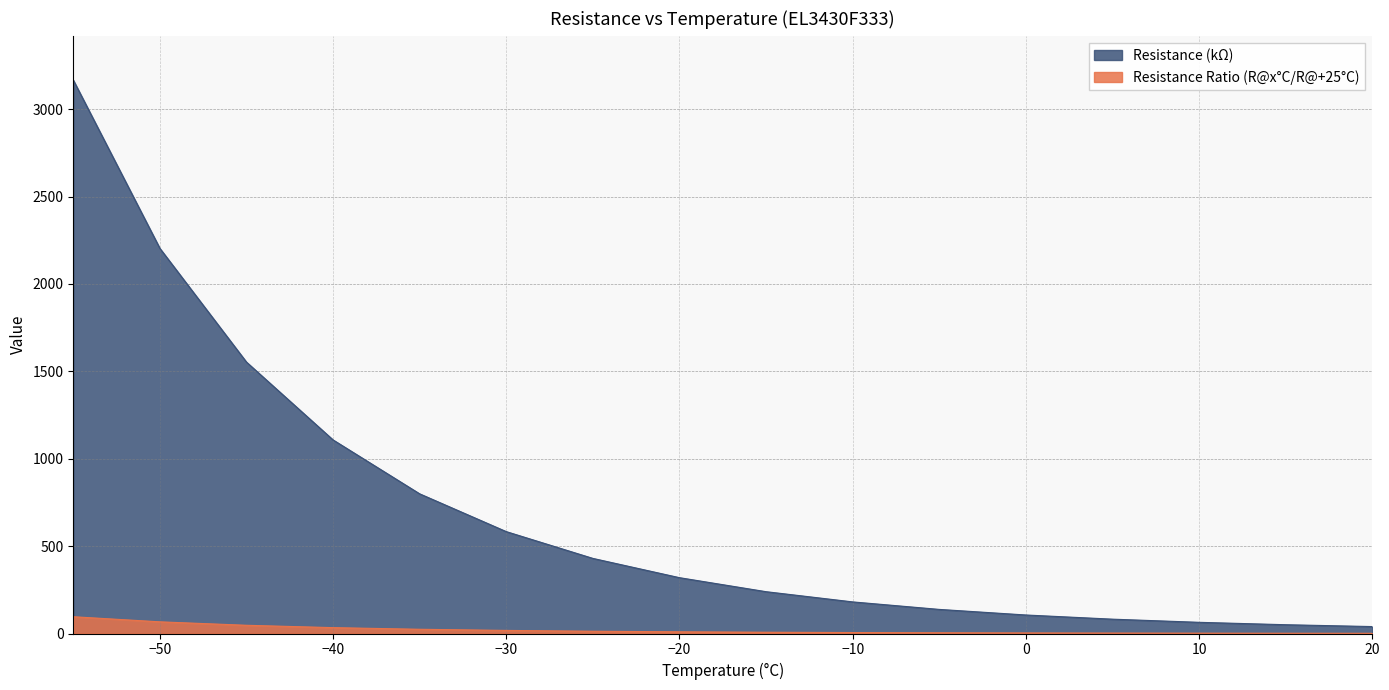

List the series in order of their peak value, lowest first.

Resistance Ratio (R@x°C/R@+25°C), Resistance (kΩ)